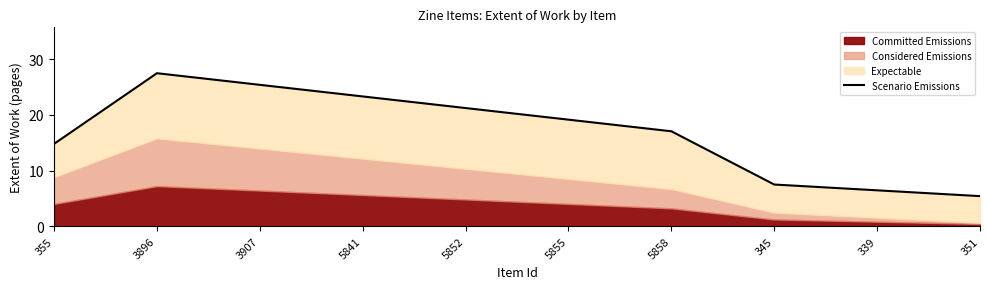

What position from the left is 351?

10